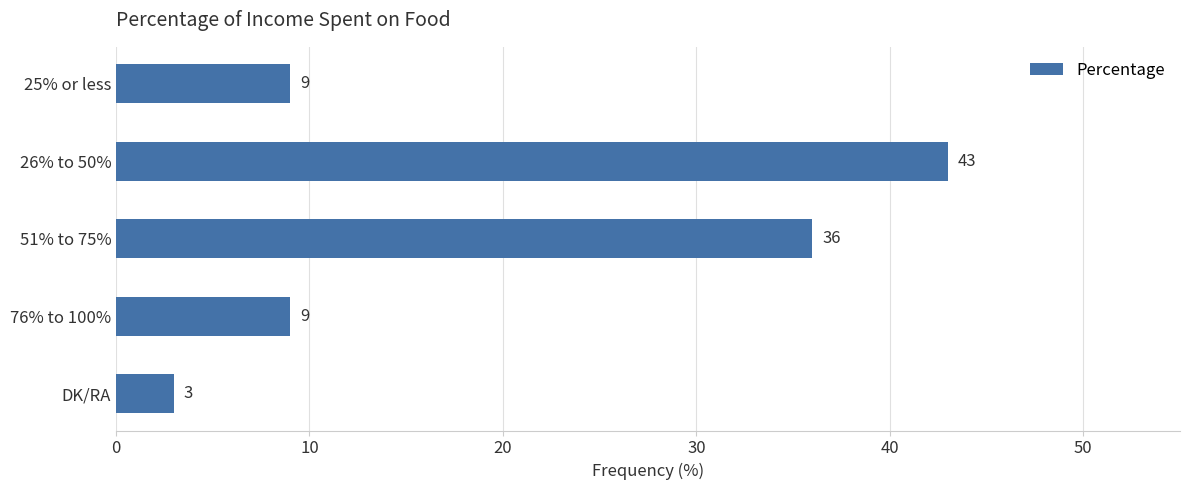

What is the difference between the maximum and minimum values?

40